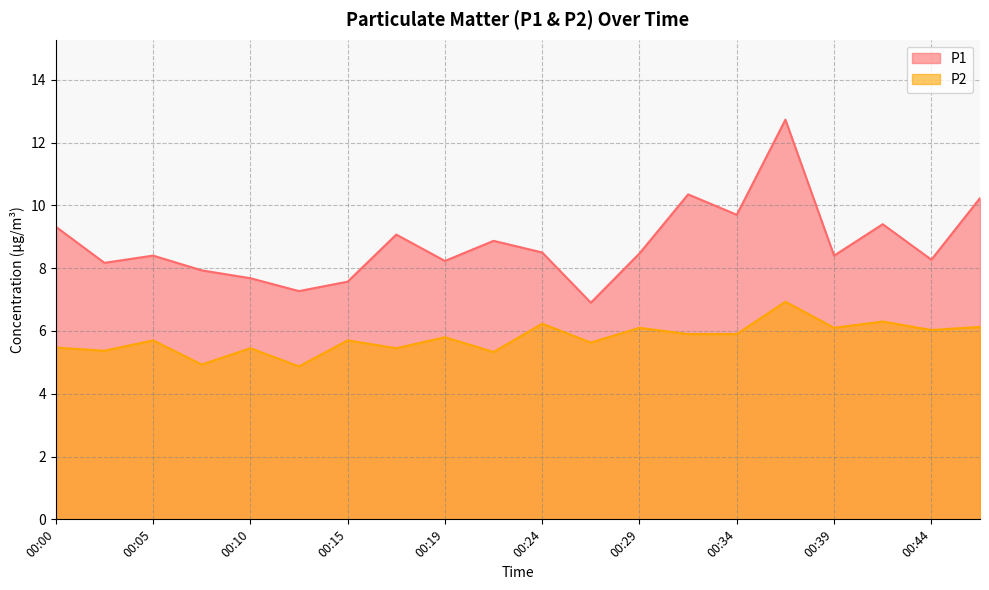

What is the value of the P2 point at the 5th from the left?

5.5